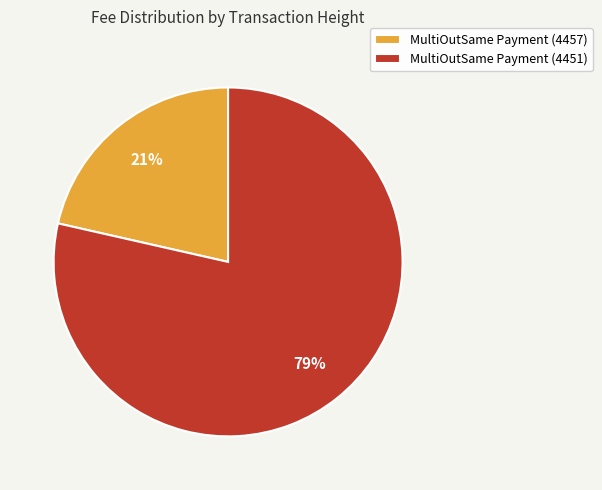

Do MultiOutSame Payment (4457) and MultiOutSame Payment (4451) together represent more than half of the pie?

Yes